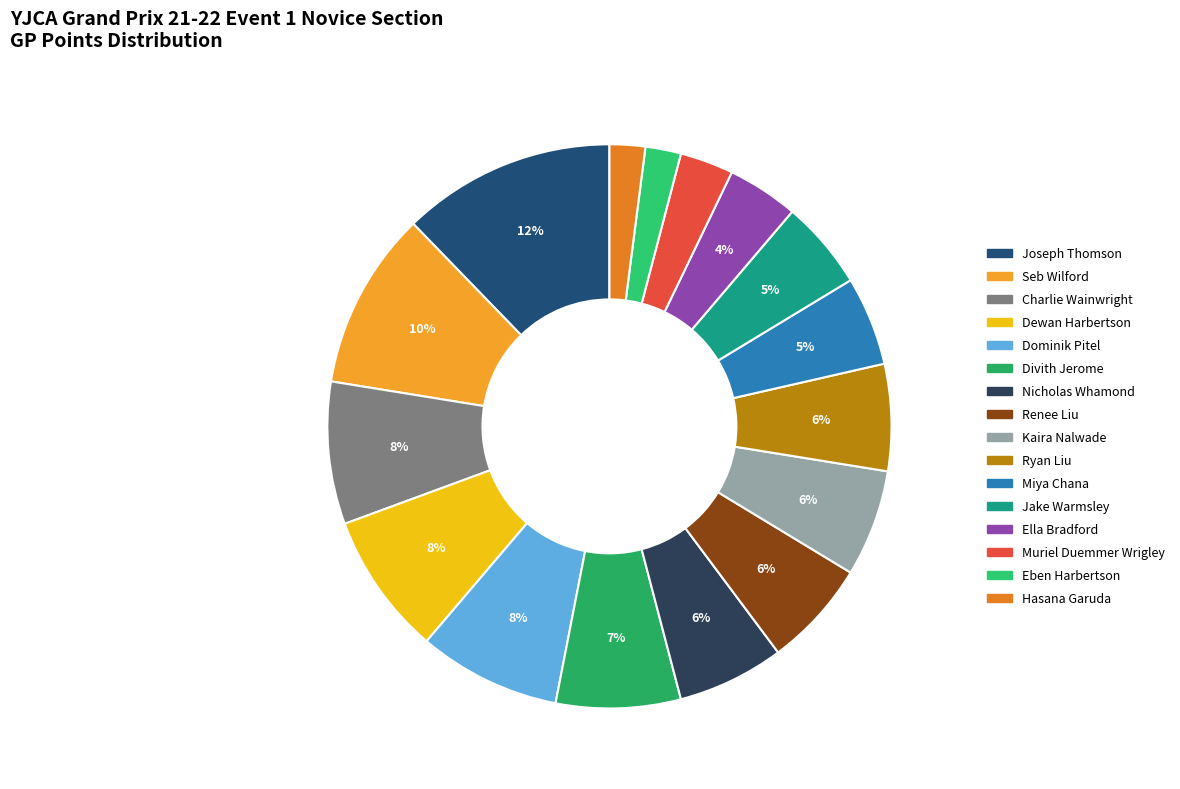

Does Nicholas Whamond represent more than half of the total?

No